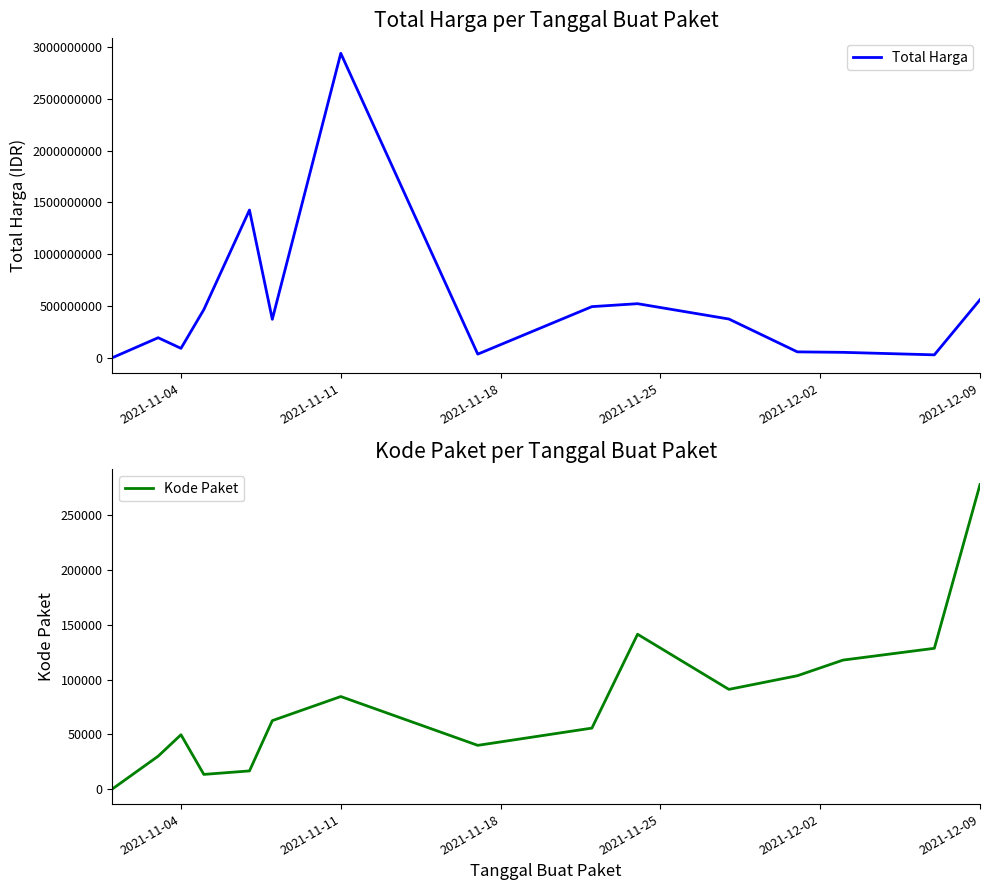

Is it true that Total Harga equals 597087263 at 10?

False